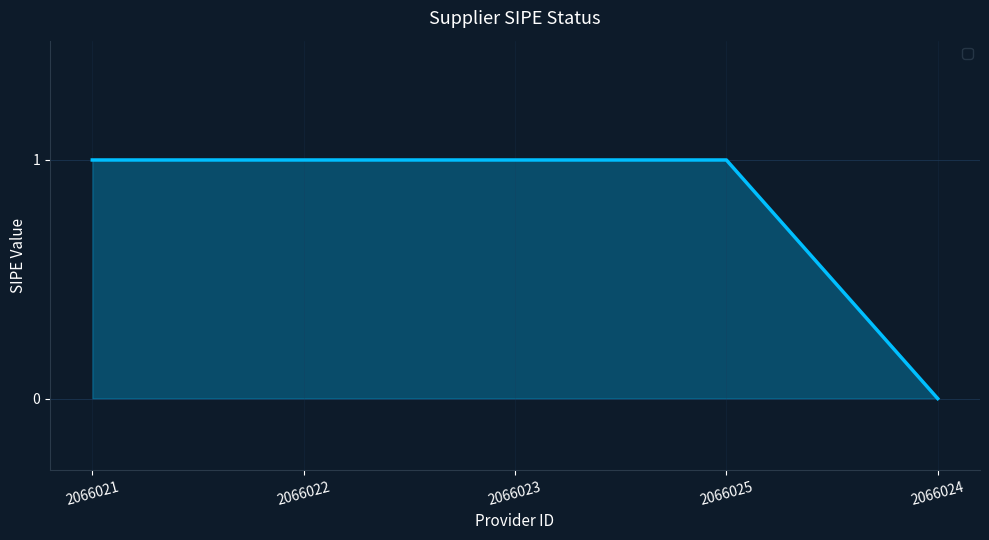

Does the chart have visible grid lines?

Yes